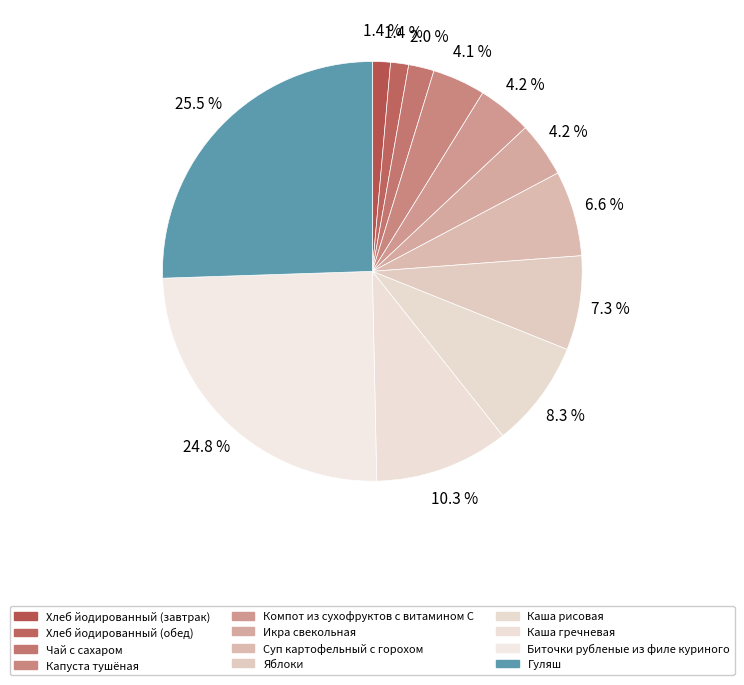

Is there a majority slice in this chart?

No